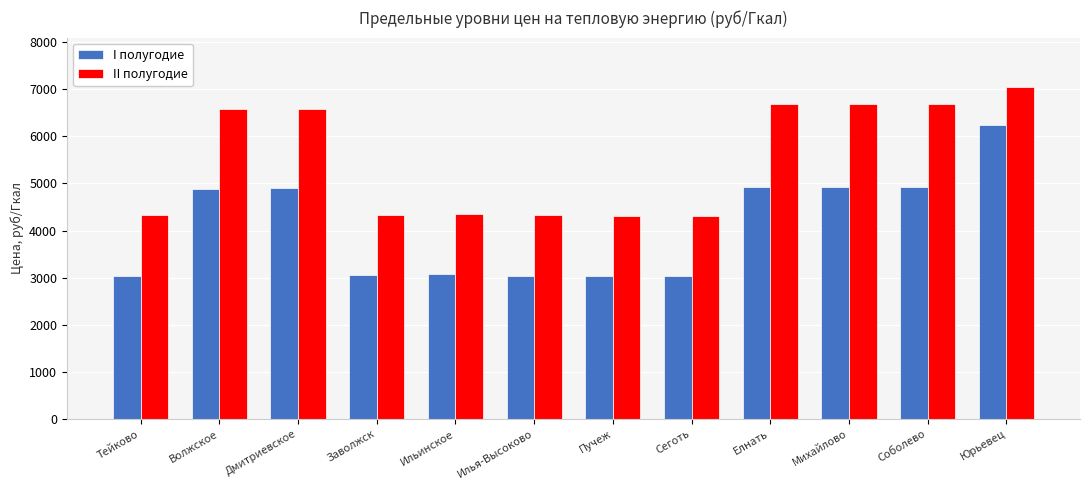

Read the II полугодие value at Волжское.

6578.0